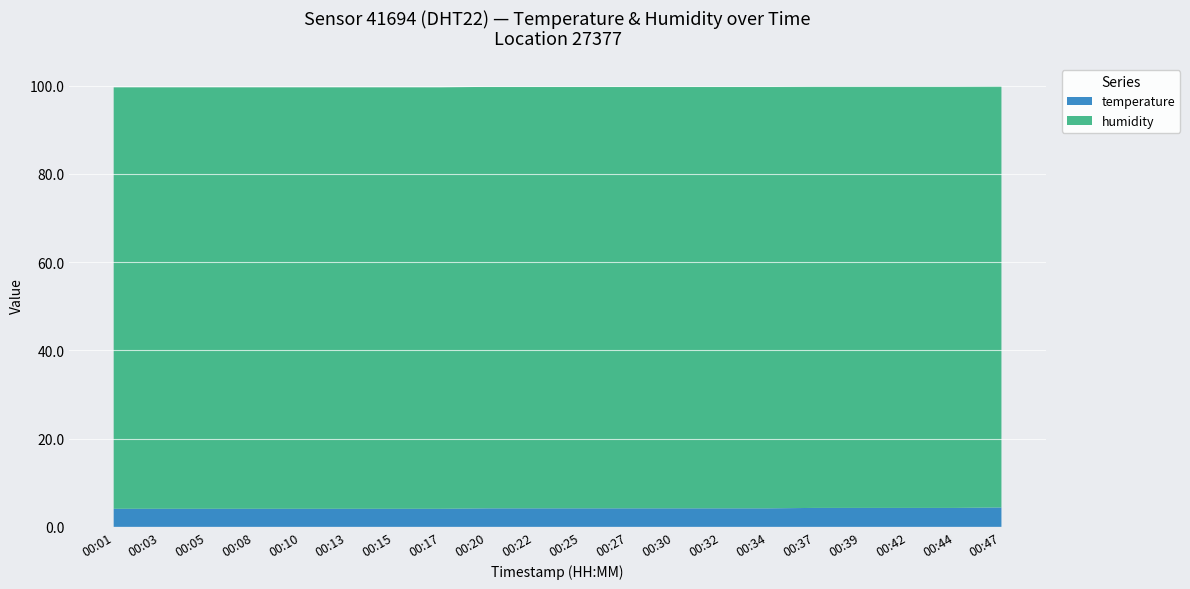

Reading left to right, list all the values displayed in this chart.

temperature: 4.1	4.1	4.1	4.1	4.1	4.1	4.1	4.1	4.2	4.2	4.2	4.2	4.2	4.2	4.2	4.3	4.3	4.3	4.3	4.4
humidity: 99.9	99.9	99.9	99.9	99.9	99.9	99.9	99.9	99.9	99.9	99.9	99.9	99.9	99.9	99.9	99.9	99.9	99.9	99.9	99.9